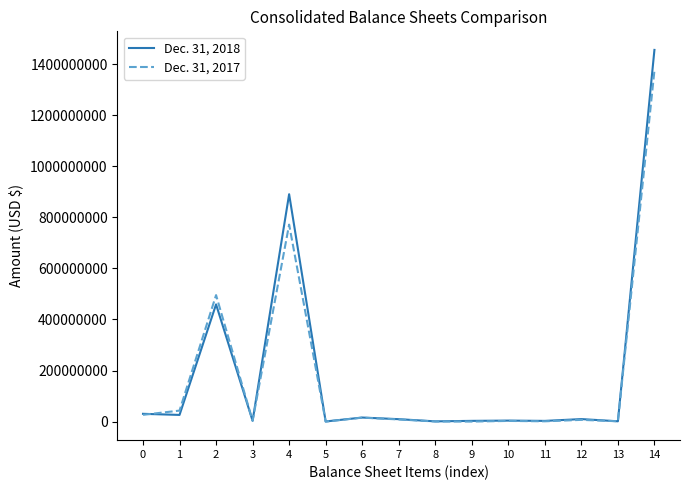

At 2, list the series in order from largest to smallest.

Dec. 31, 2017, Dec. 31, 2018